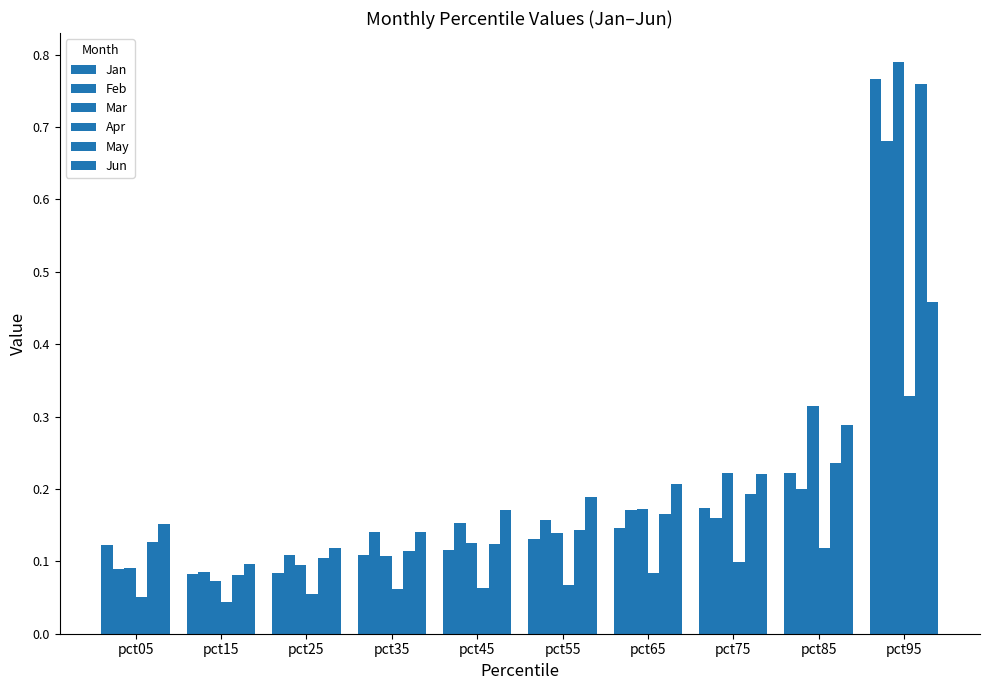

Does the chart contain any negative values?

No